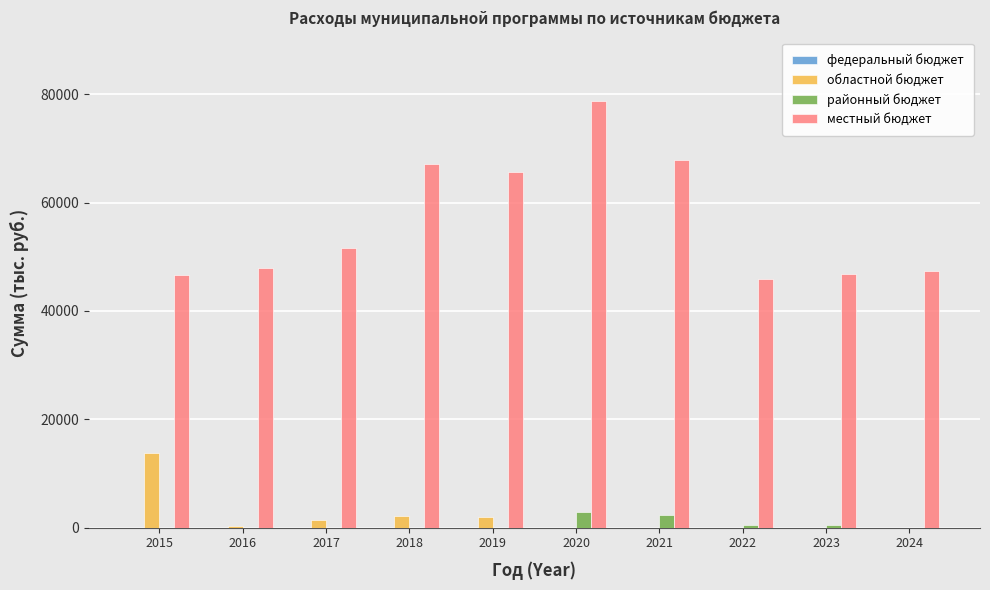

The местный бюджет series shows 24827.5 at 2024. True or false?

False